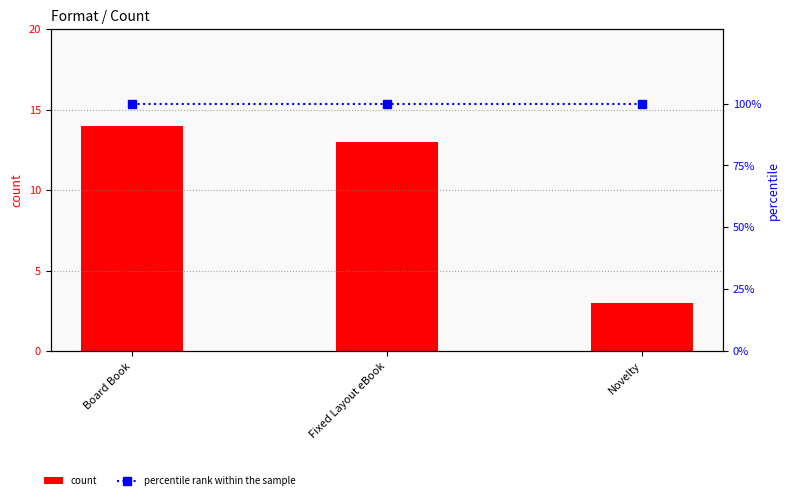

Which series changed the most between Fixed Layout eBook and Novelty?

count